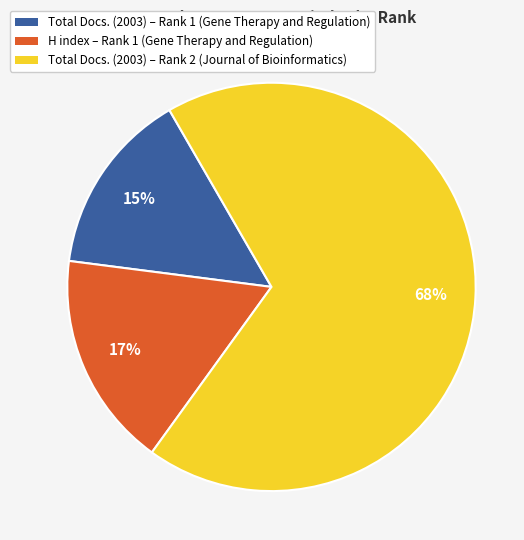

Combined, do Total Docs. (2003) – Rank 2 (Journal of Bioinformatics) and Total Docs. (2003) – Rank 1 (Gene Therapy and Regulation) account for over 50%?

Yes